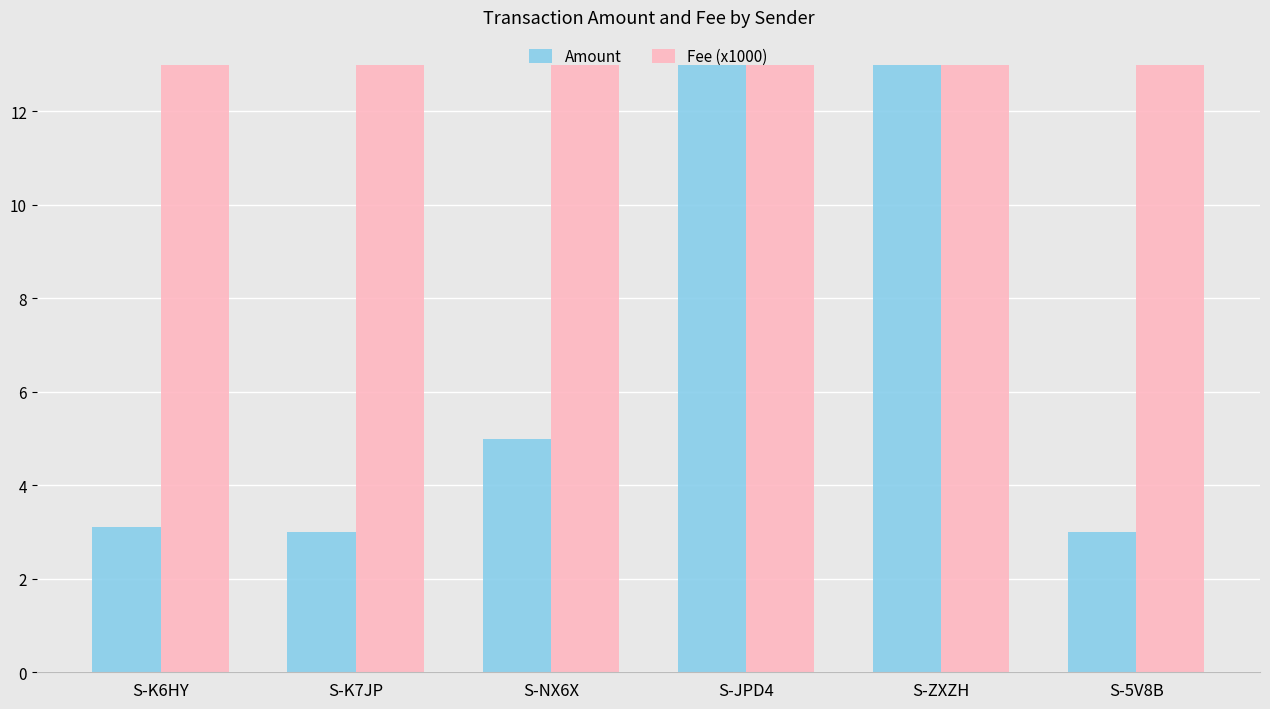

What is the difference between the Amount values at S-NX6X and S-K6HY?

1.9